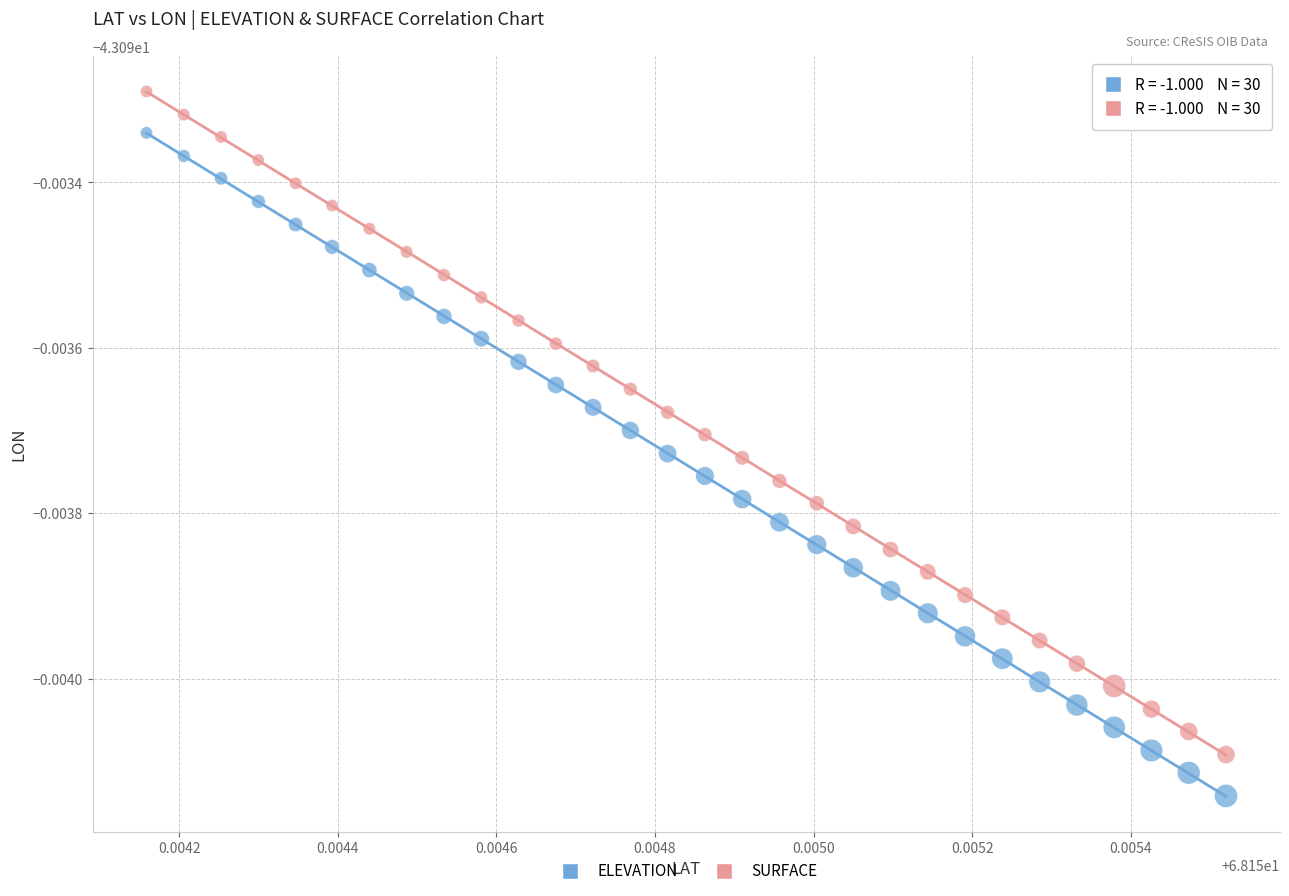

Which series reaches the minimum Y coordinate?

ELEVATION